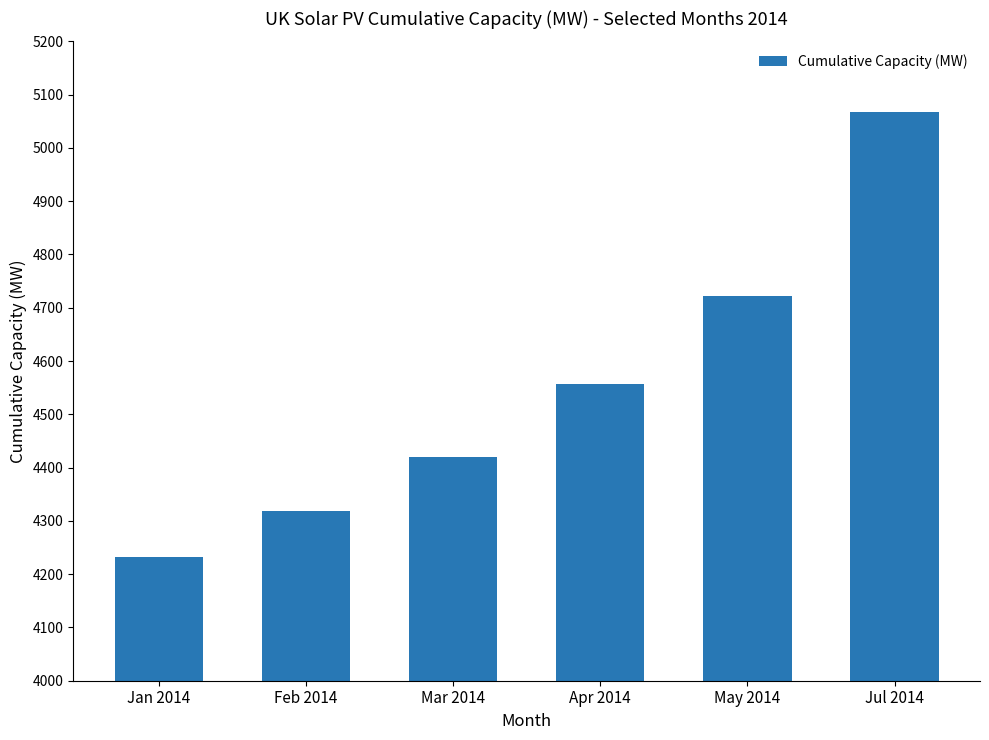

What is the label of the 4th bar from the left?

Apr 2014